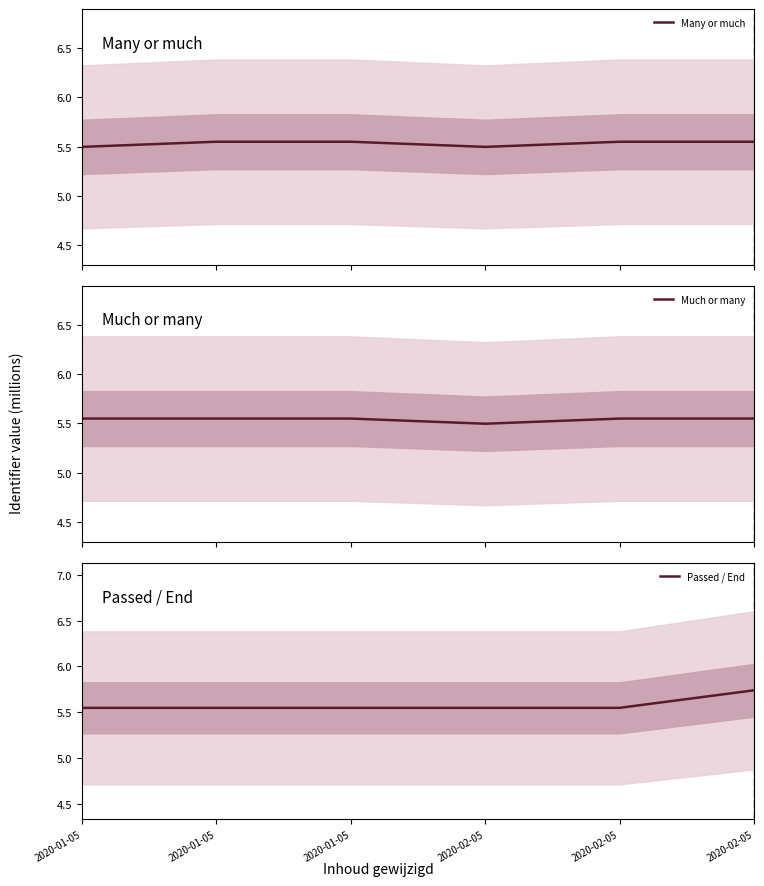

What is the label of the 4th point from the left?

2020-02-05